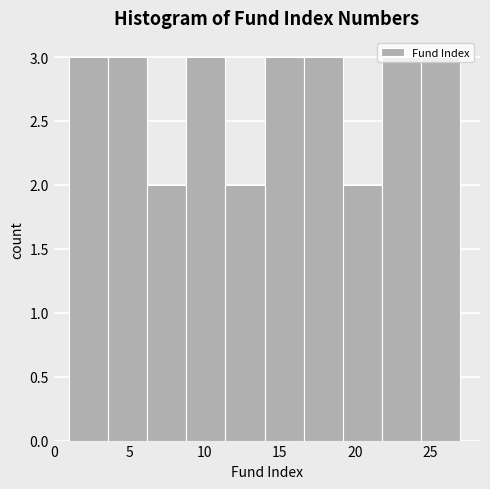

Reading left to right, list every bar in this chart as the range it spans on the x-axis followed by its height. Neither the bar edges nor the heights are printed on the chart, so give them approximately, as read against the axes.

1.0 to 3.6: 3
3.6 to 6.2: 3
6.2 to 8.8: 2
8.8 to 11.4: 3
11.4 to 14.0: 2
14.0 to 16.6: 3
16.6 to 19.2: 3
19.2 to 21.8: 2
21.8 to 24.4: 3
24.4 to 27.0: 3